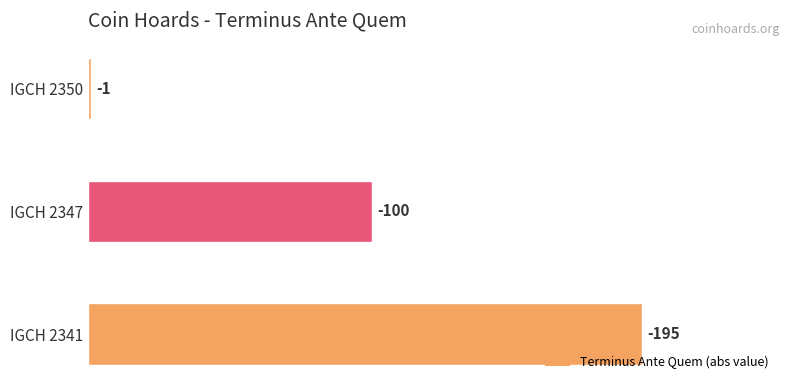

Are the bars horizontal?

Yes